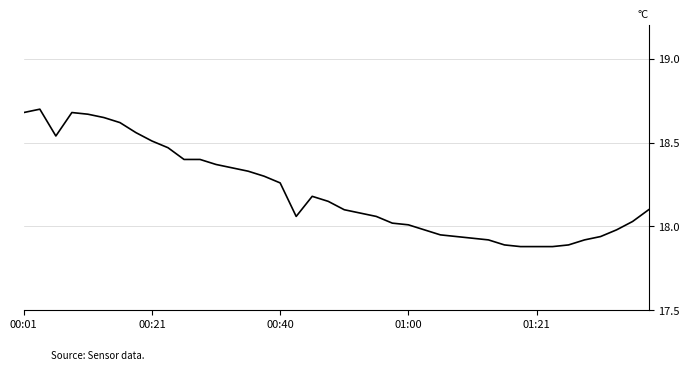

How many values exceed 18?

27